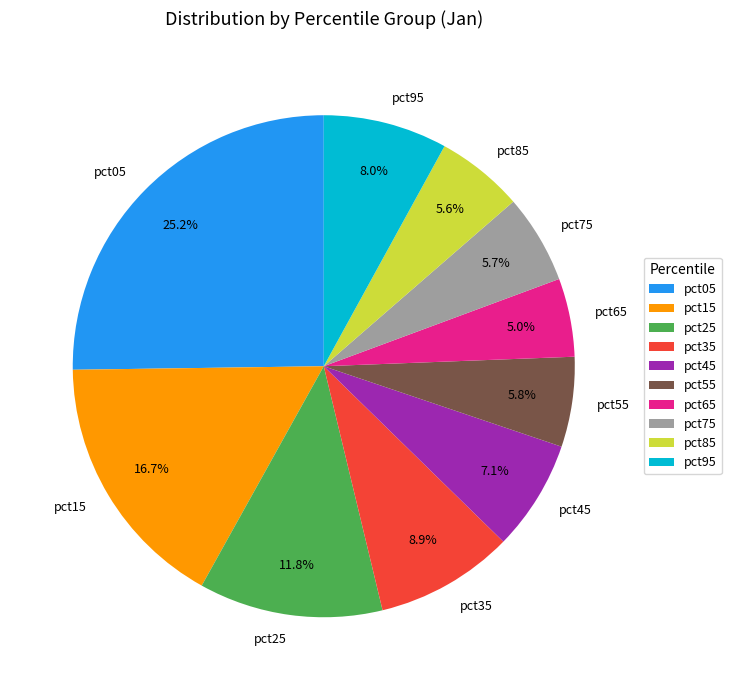

True or false: pct75 accounts for 6% of the total.

True